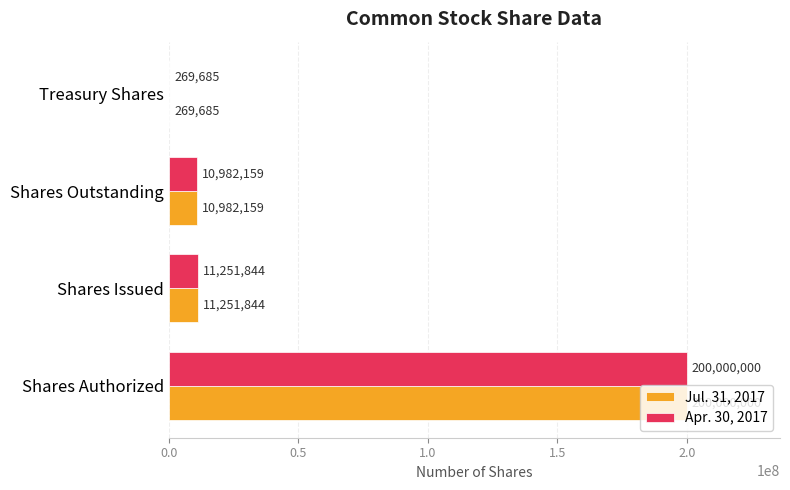

What is the maximum value shown in the chart?

200000000